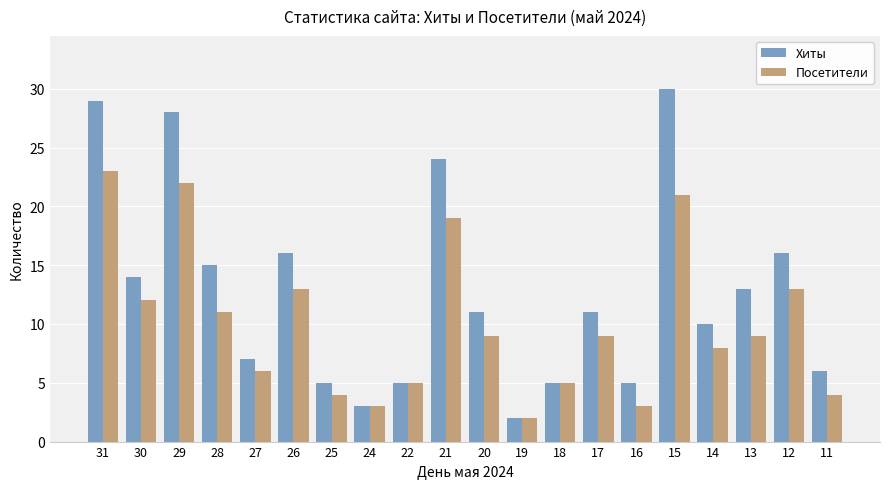

What is the sum of the Посетители values at 19 and 28?

13